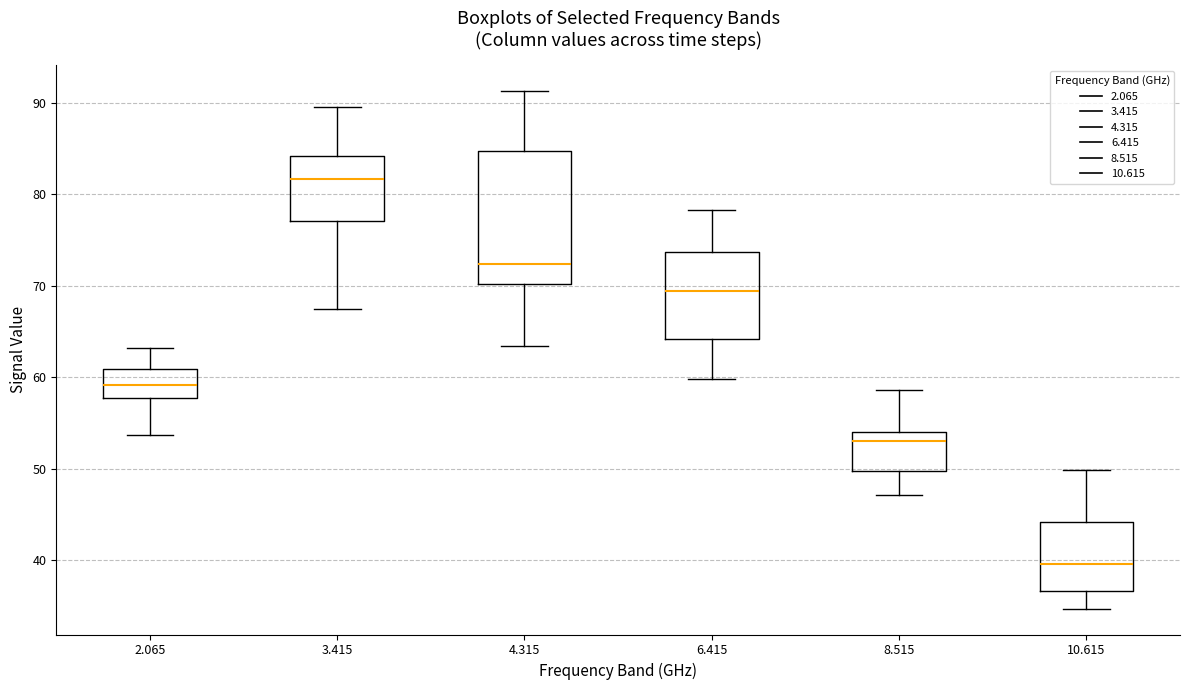

Which box's median line is the highest?

3.415